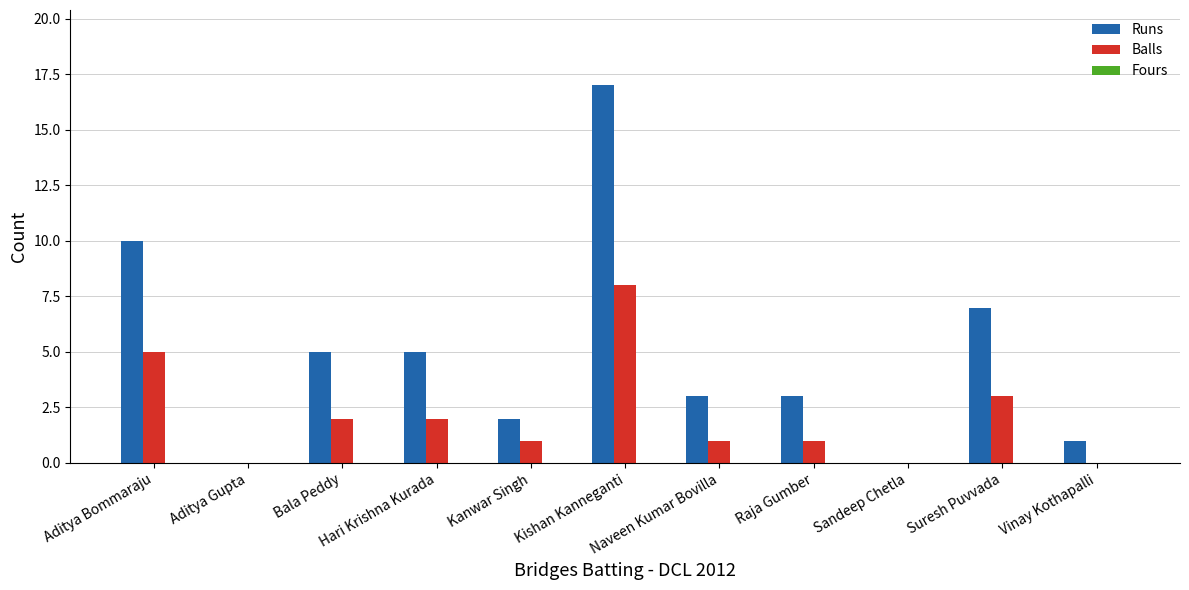

Which series has the largest total across all categories?

Runs